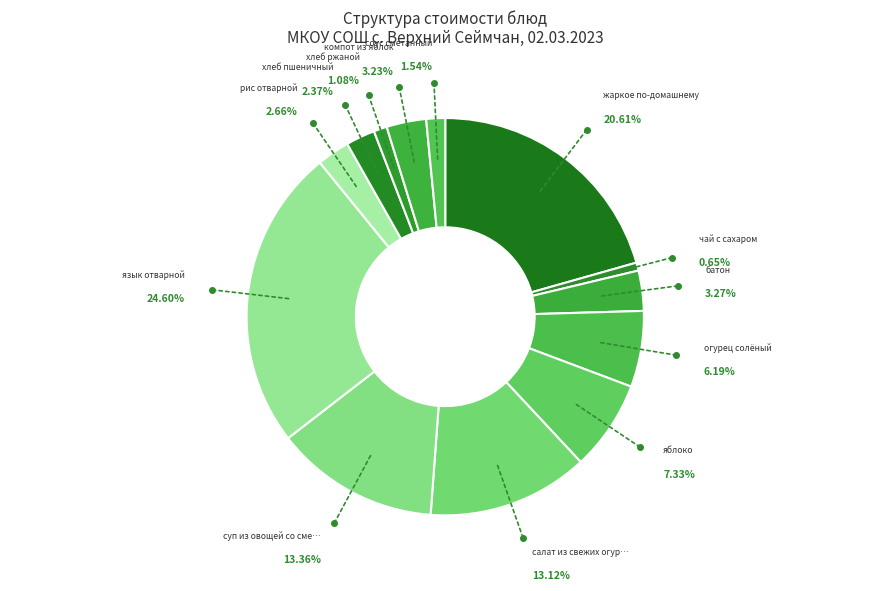

Is there any slice that represents more than half of the pie?

No